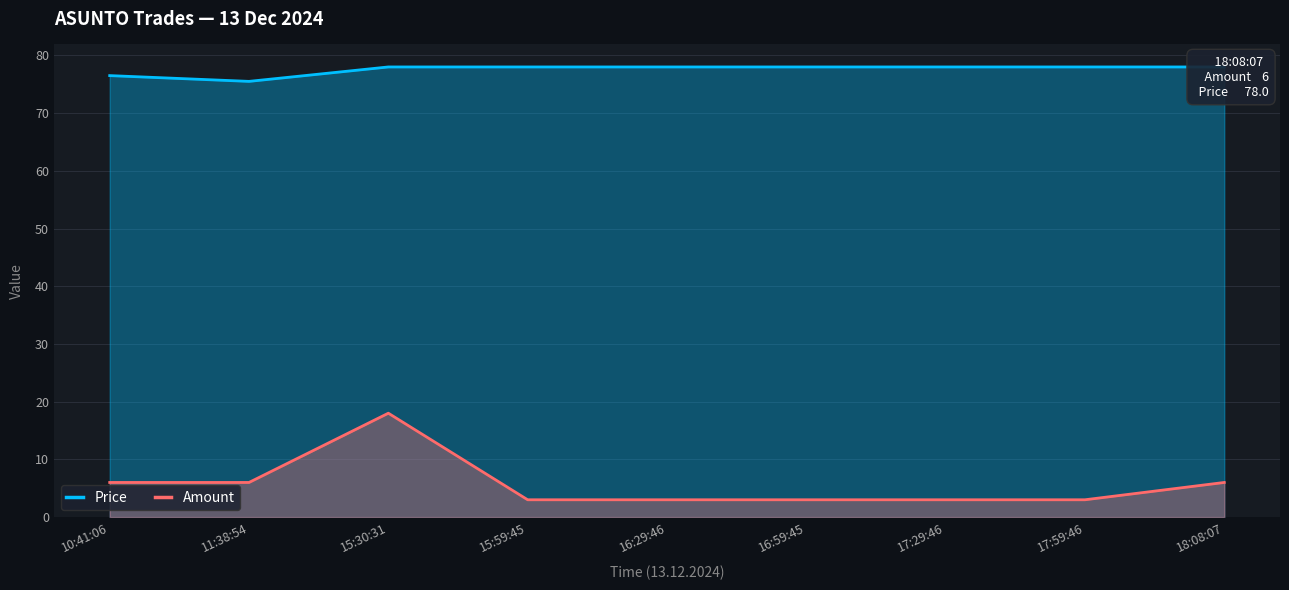

The value of Amount at 17:59:46 is 3.0. True or false?

True